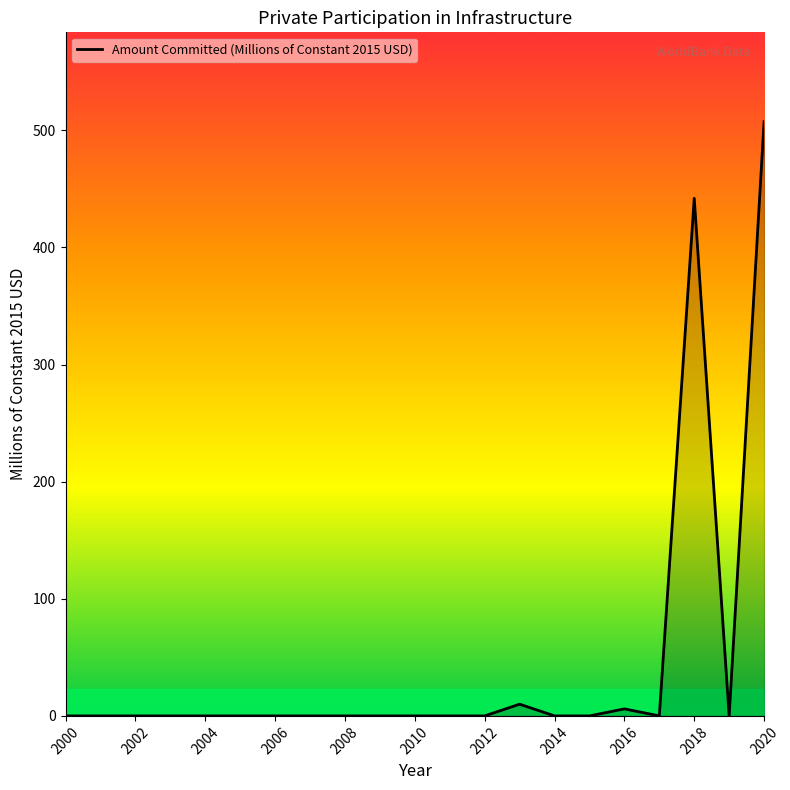

What is the maximum value shown in the chart?

507.6